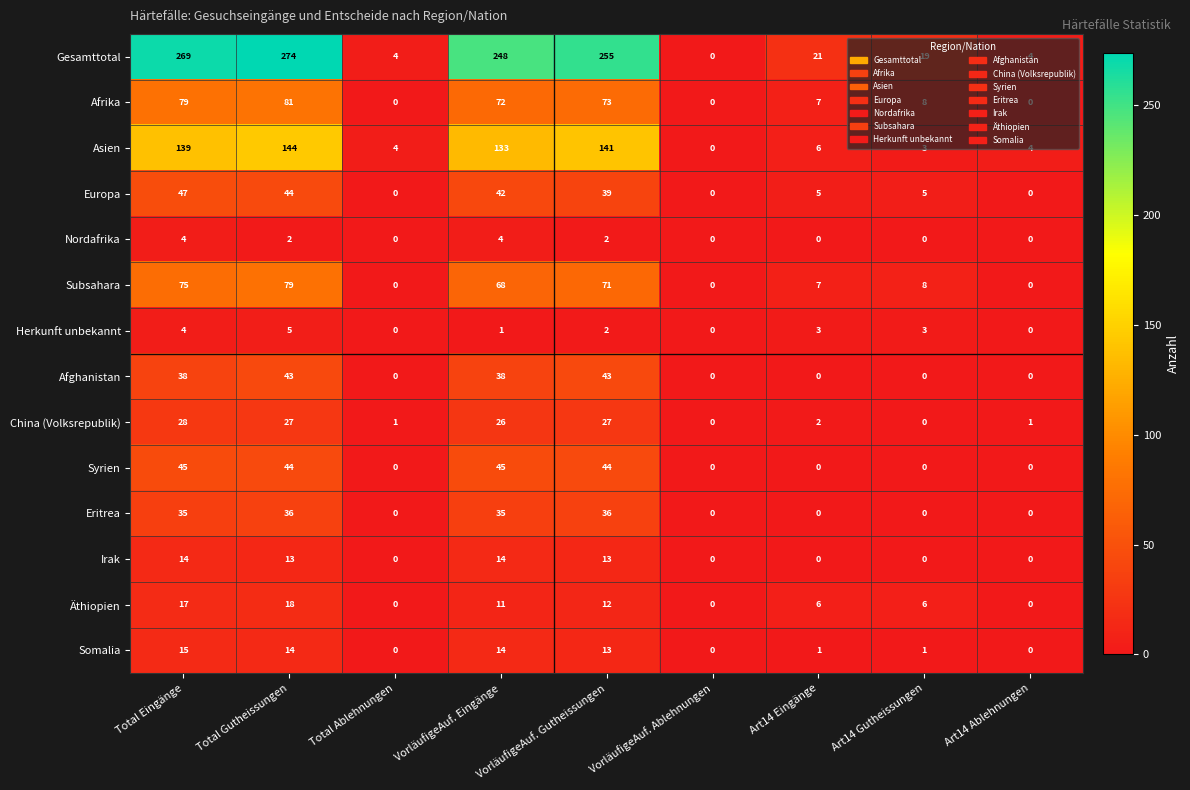

At which category is the sum across all series the highest?

Total Gutheissungen